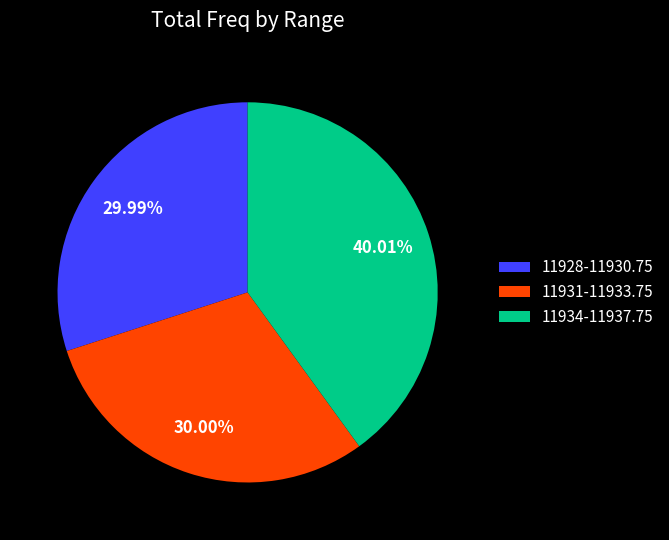

Which has a higher value, 11928-11930.75 or 11934-11937.75?

11934-11937.75